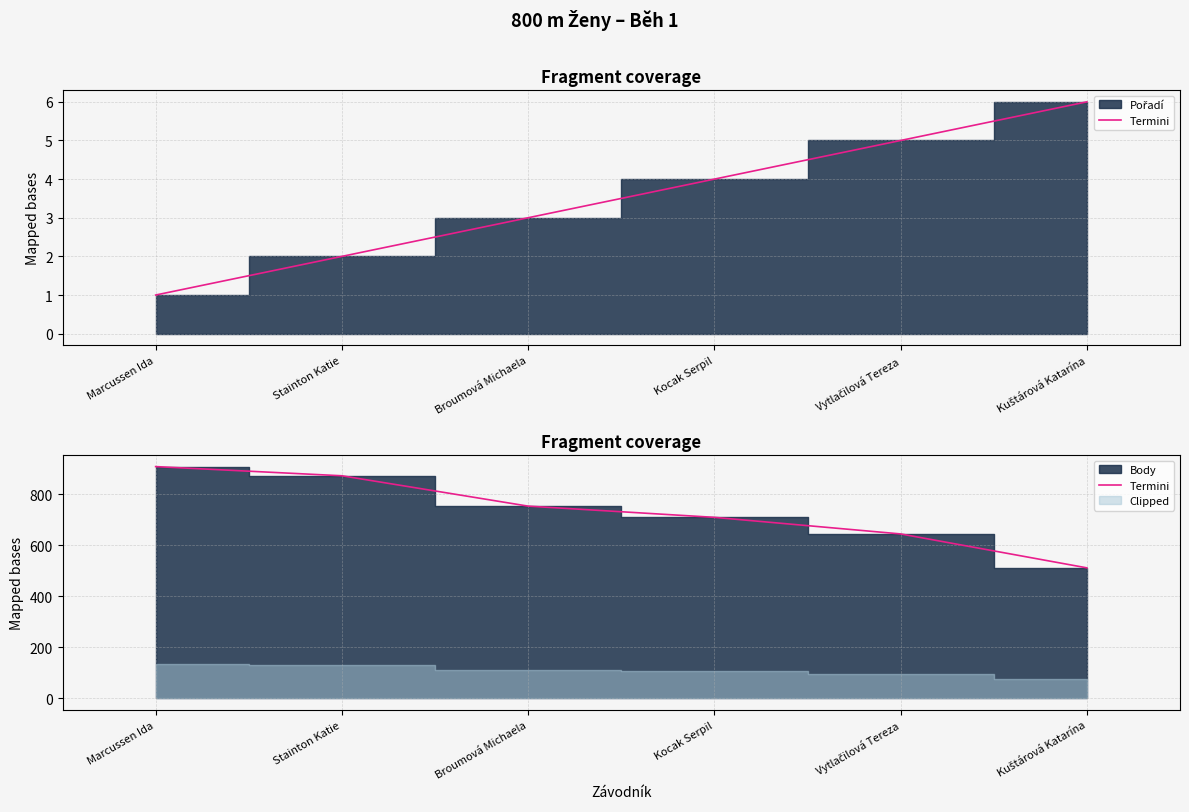

Count the number of values greater than 754.

2